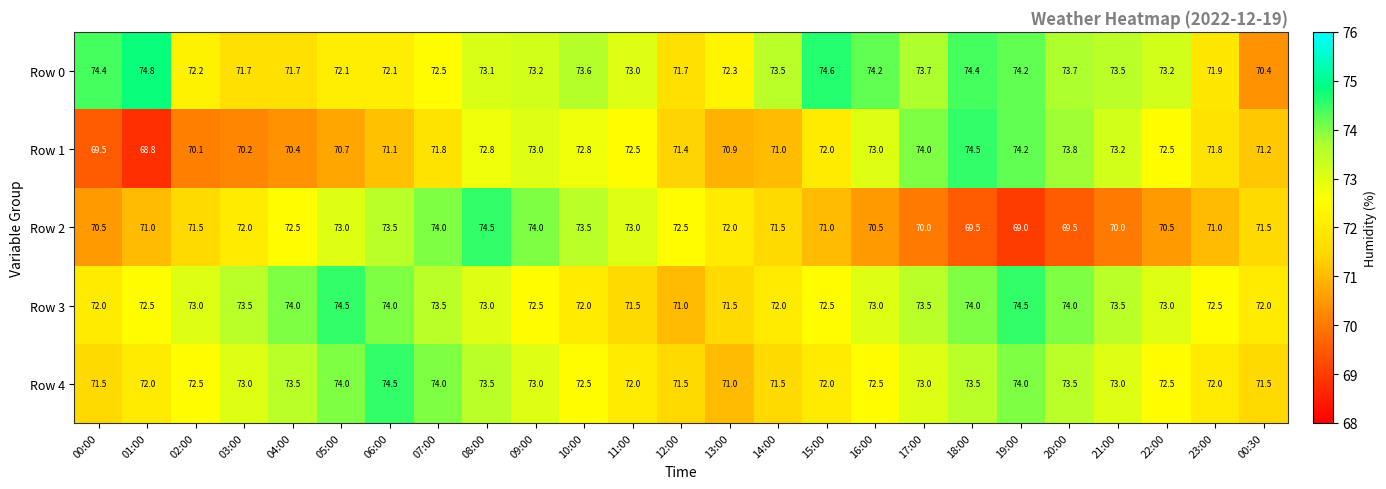

What is the difference between the second highest and second lowest values in the Row 3 series?

3.0